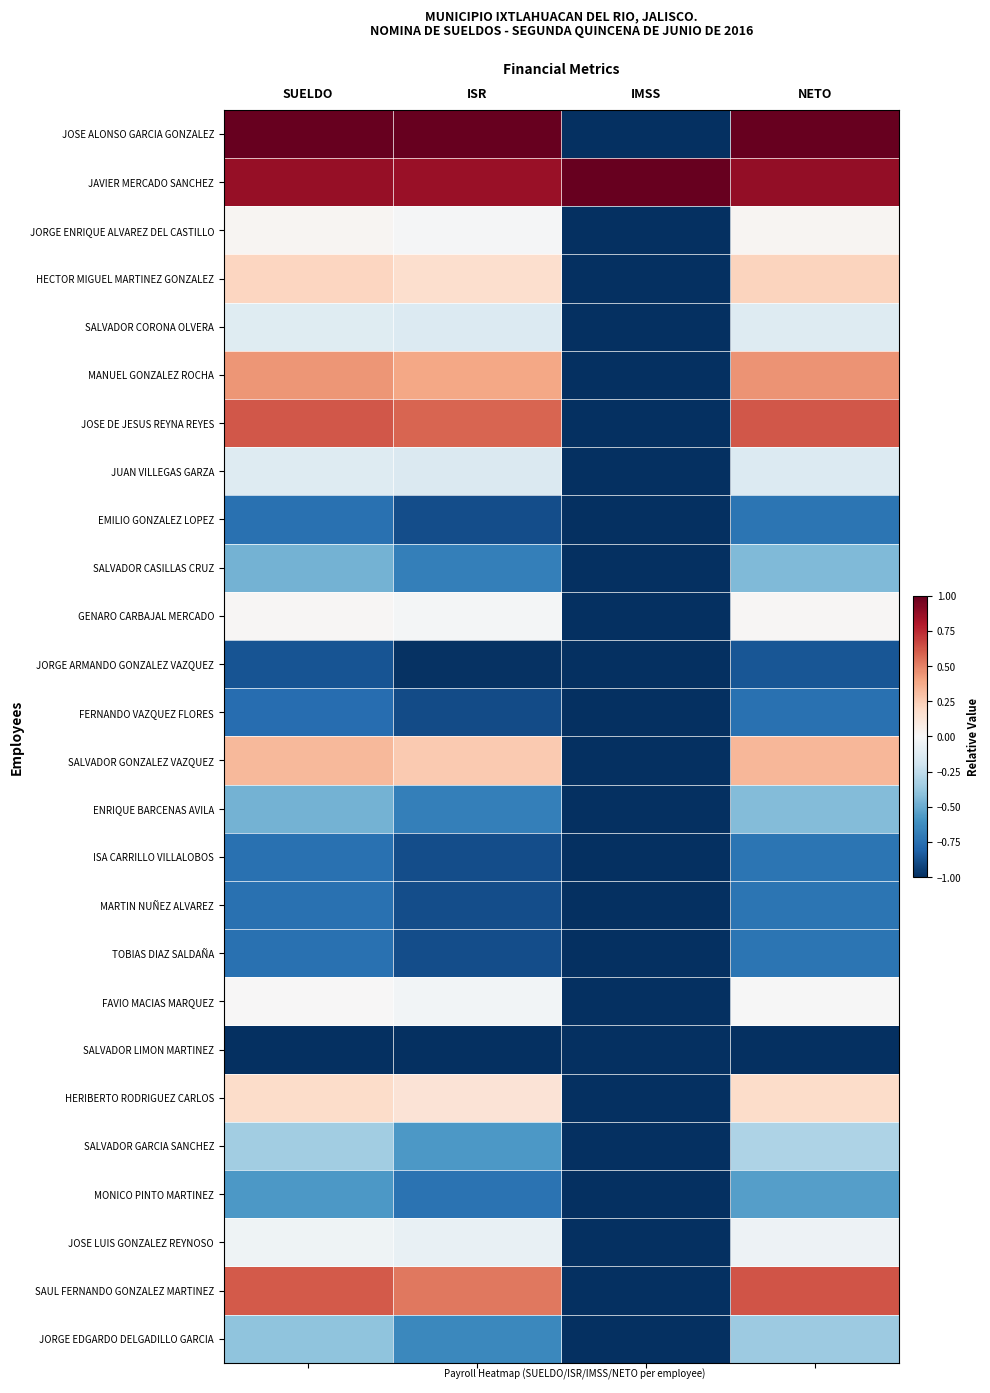

Rank the series at ISR from lowest to highest value.

SALVADOR LIMON MARTINEZ, JORGE ARMANDO GONZALEZ VAZQUEZ, FERNANDO VAZQUEZ FLORES, EMILIO GONZALEZ LOPEZ, ISA CARRILLO VILLALOBOS, MARTIN NUÑEZ ALVAREZ, TOBIAS DIAZ SALDAÑA, MONICO PINTO MARTINEZ, SALVADOR CASILLAS CRUZ, ENRIQUE BARCENAS AVILA, JORGE EDGARDO DELGADILLO GARCIA, SALVADOR GARCIA SANCHEZ, JUAN VILLEGAS GARZA, SALVADOR CORONA OLVERA, JOSE LUIS GONZALEZ REYNOSO, FAVIO MACIAS MARQUEZ, GENARO CARBAJAL MERCADO, JORGE ENRIQUE ALVAREZ DEL CASTILLO, HERIBERTO RODRIGUEZ CARLOS, HECTOR MIGUEL MARTINEZ GONZALEZ, SALVADOR GONZALEZ VAZQUEZ, MANUEL GONZALEZ ROCHA, SAUL FERNANDO GONZALEZ MARTINEZ, JOSE DE JESUS REYNA REYES, JAVIER MERCADO SANCHEZ, JOSE ALONSO GARCIA GONZALEZ